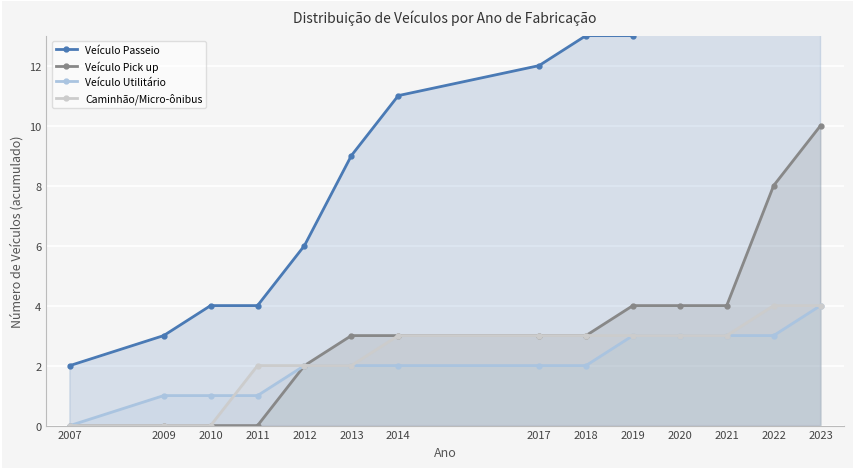

Reading left to right, what are all the values shown in this chart?

Veículo Passeio: 2007=2	2009=3	2010=4	2011=4	2012=6	2013=9	2014=11	2017=12	2018=13	2019=13	2020=14	2021=15	2022=18	2023=20
Veículo Pick up: 2007=0	2009=0	2010=0	2011=0	2012=2	2013=3	2014=3	2017=3	2018=3	2019=4	2020=4	2021=4	2022=8	2023=10
Veículo Utilitário: 2007=0	2009=1	2010=1	2011=1	2012=2	2013=2	2014=2	2017=2	2018=2	2019=3	2020=3	2021=3	2022=3	2023=4
Caminhão/Micro-ônibus: 2007=0	2009=0	2010=0	2011=2	2012=2	2013=2	2014=3	2017=3	2018=3	2019=3	2020=3	2021=3	2022=4	2023=4